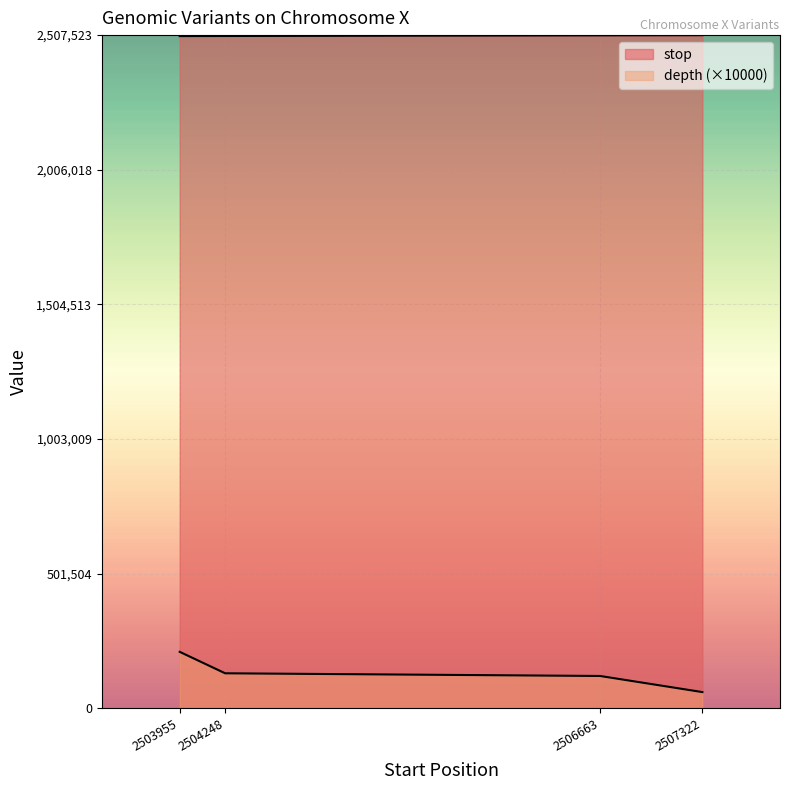

The depth series shows 130000 at 2504248. True or false?

True